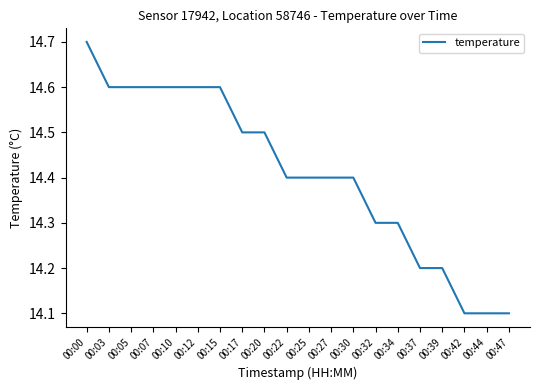

What is the change in value from 00:27 to 00:42?

-0.3